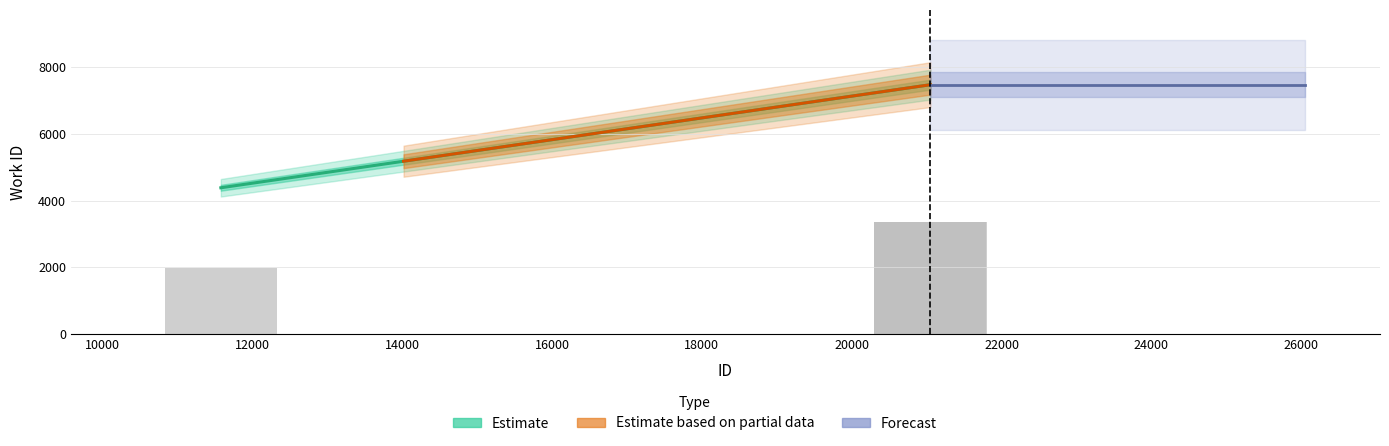

The value at 21050 is 4977.8. True or false?

False